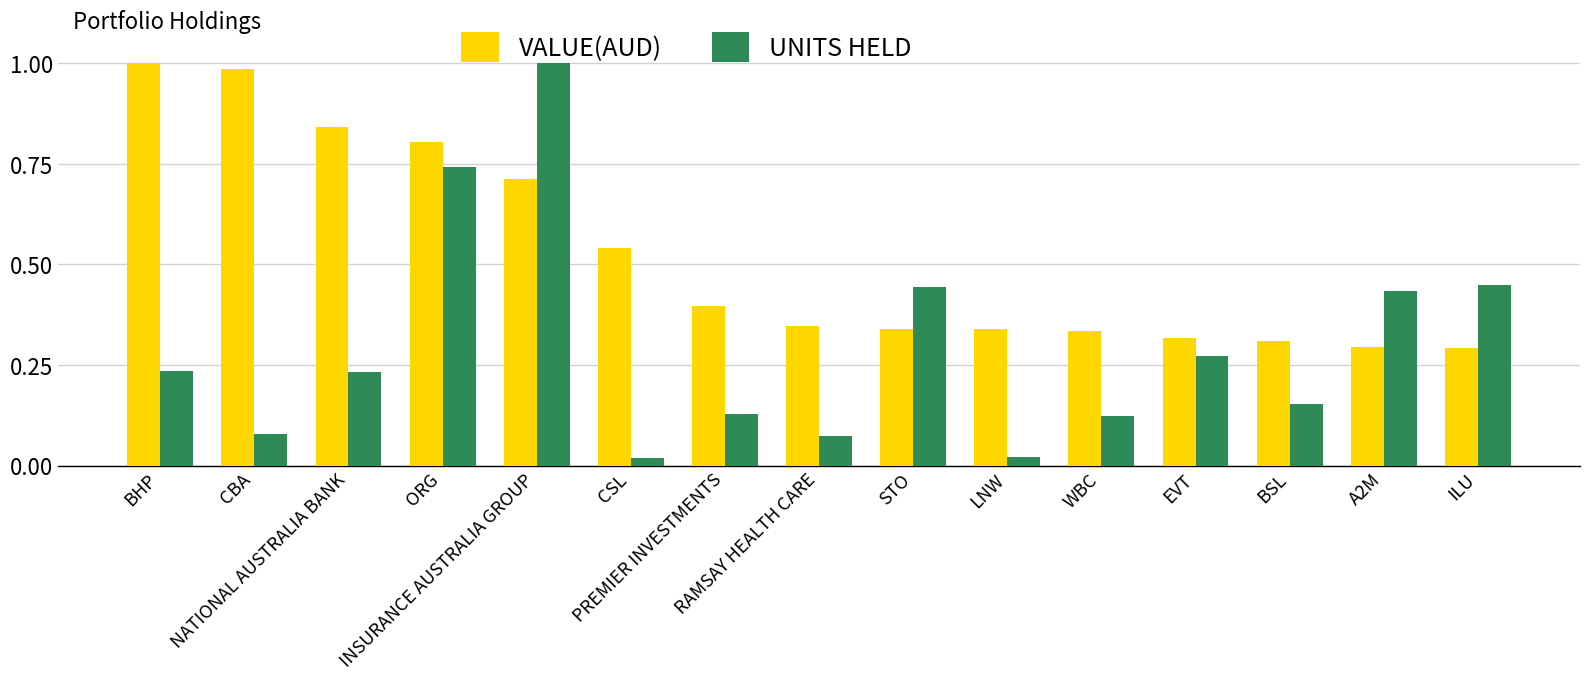

Does the chart contain stacked bars?

No